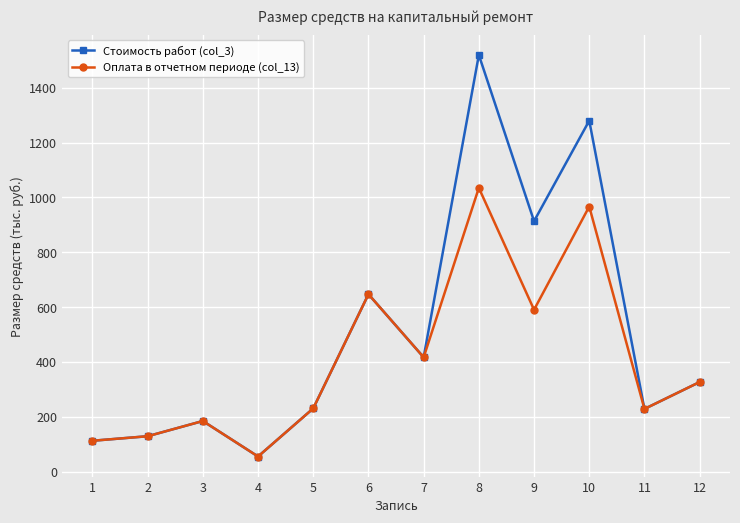

What is the sum of all Оплата в отчетном периоде (col_13) values?

4925.1